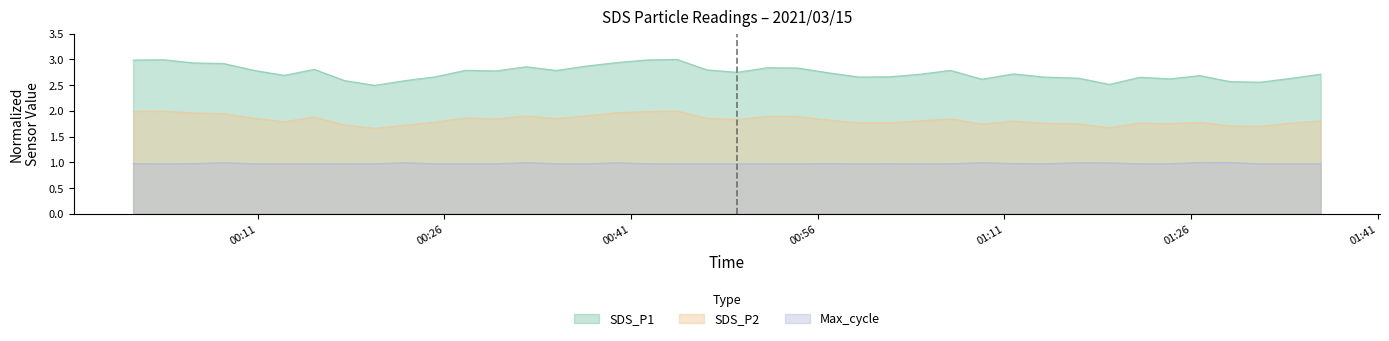

What are all the series names shown in the legend?

SDS_P1, SDS_P2, Max_cycle